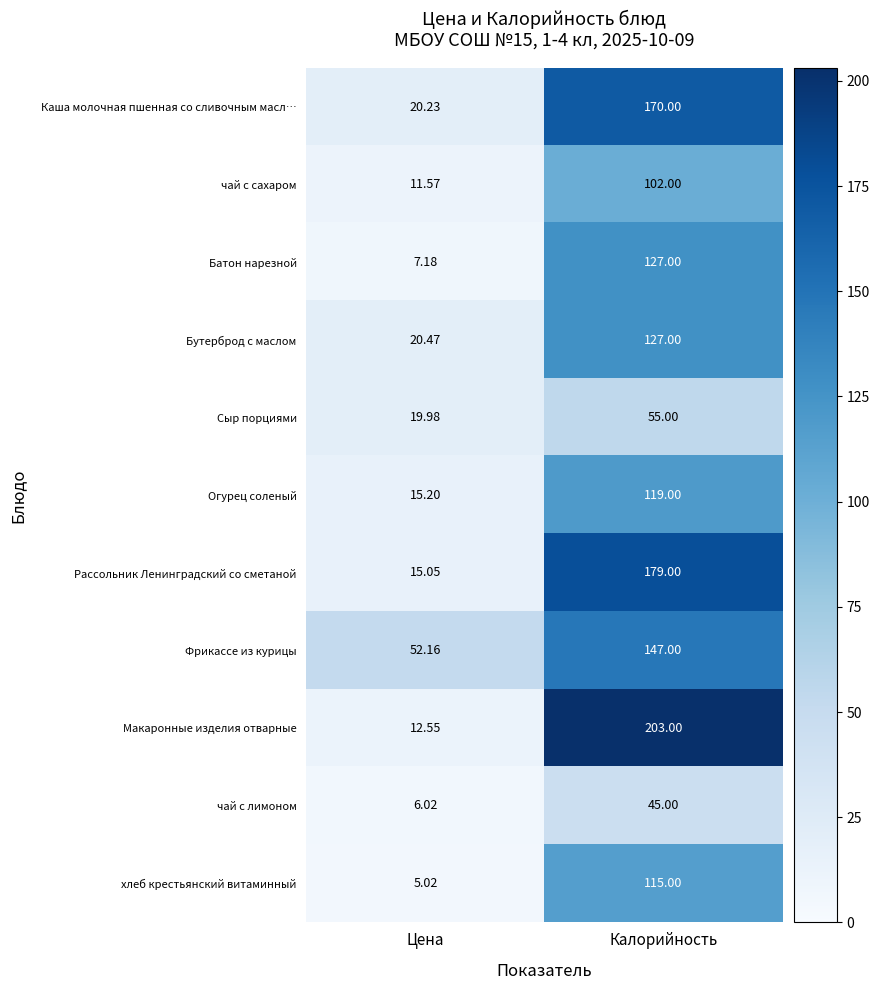

At which label is Рассольник Ленинградский со сметаной closest to 97?

Цена